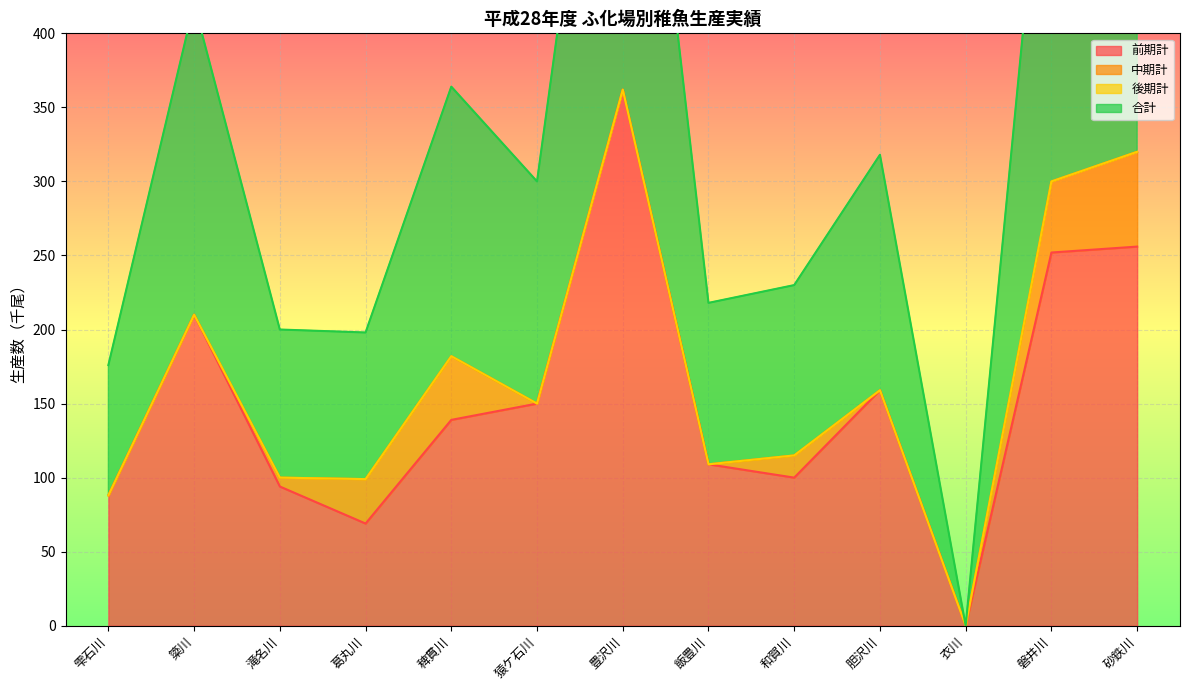

At which category is the sum across all series the highest?

豊沢川